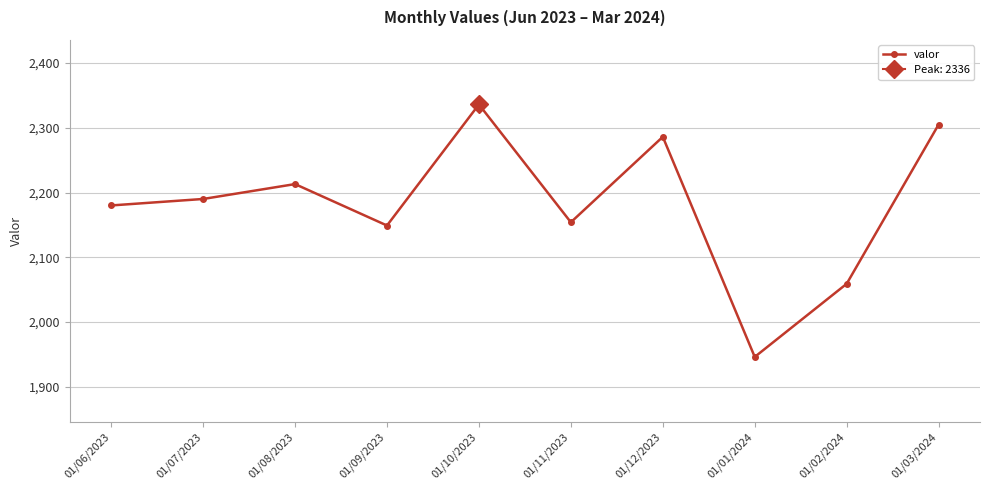

Reading left to right, transcribe all the data shown in this chart.

2180	2190	2213	2149	2336	2154	2286	1946	2059	2305